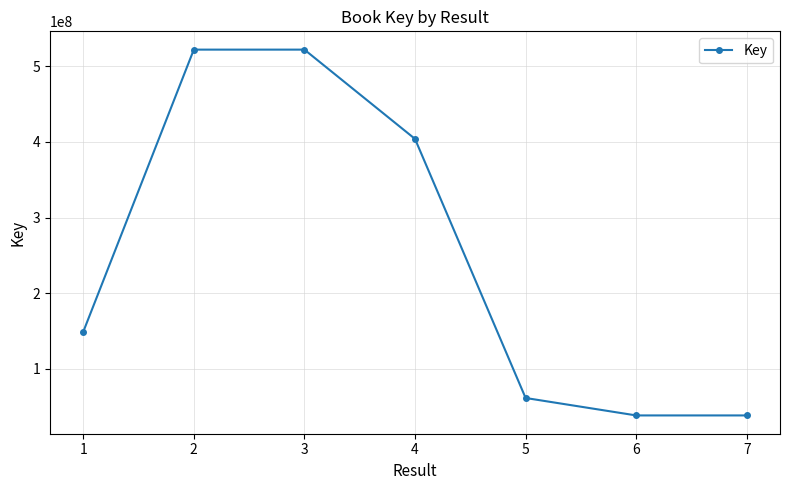

Is it true that the value at 2 is 681979079?

False